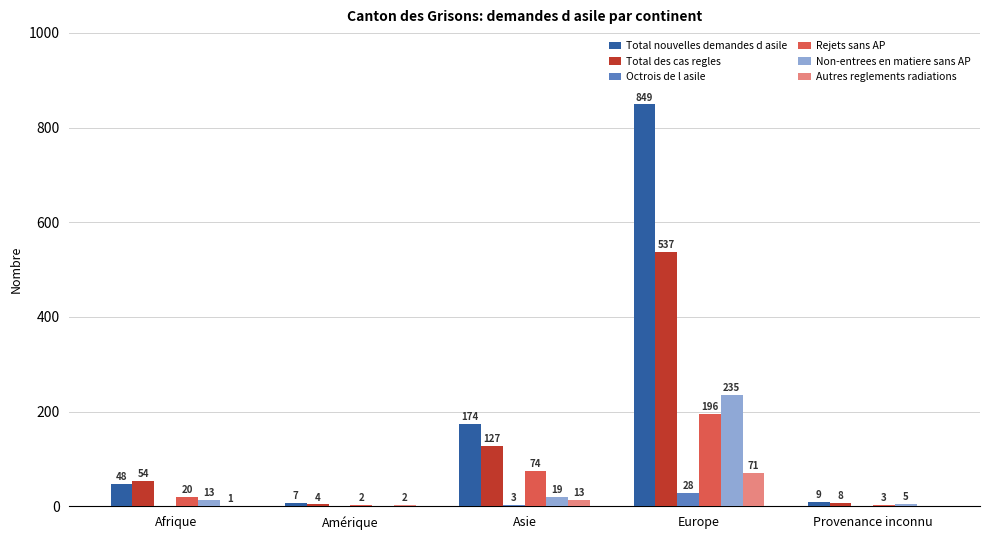

At which label is Non-entrees en matiere sans AP closest to 117?

Asie